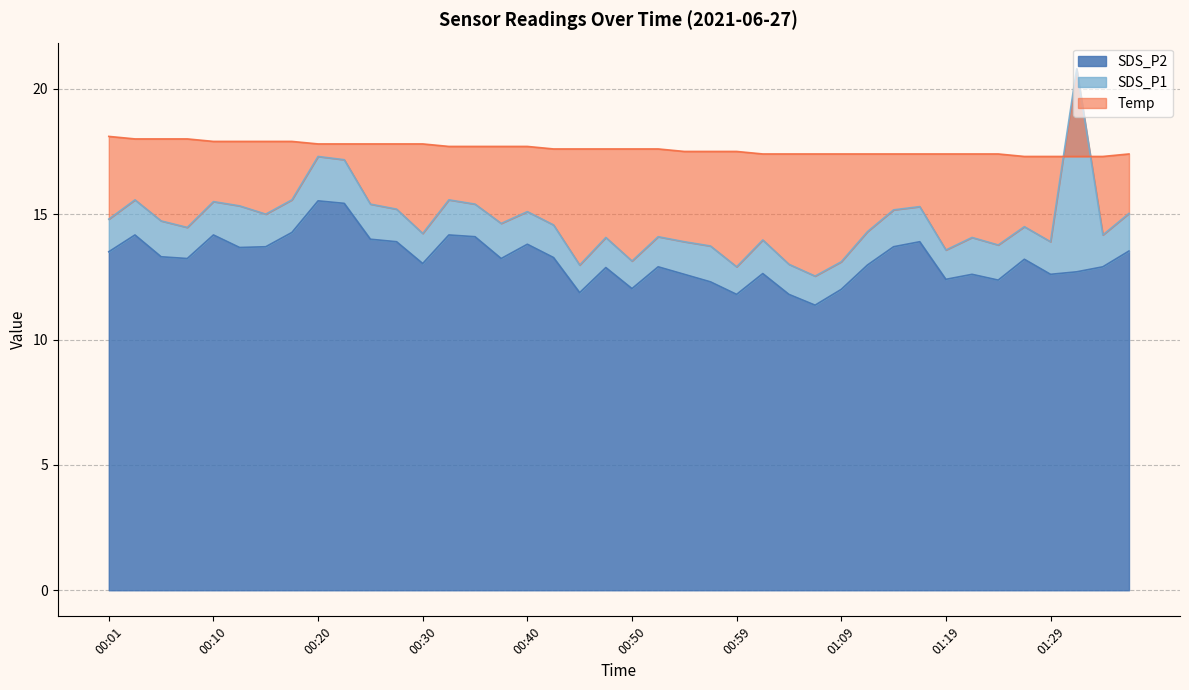

True or false: SDS_P2 and SDS_P1 intersect in this chart.

False